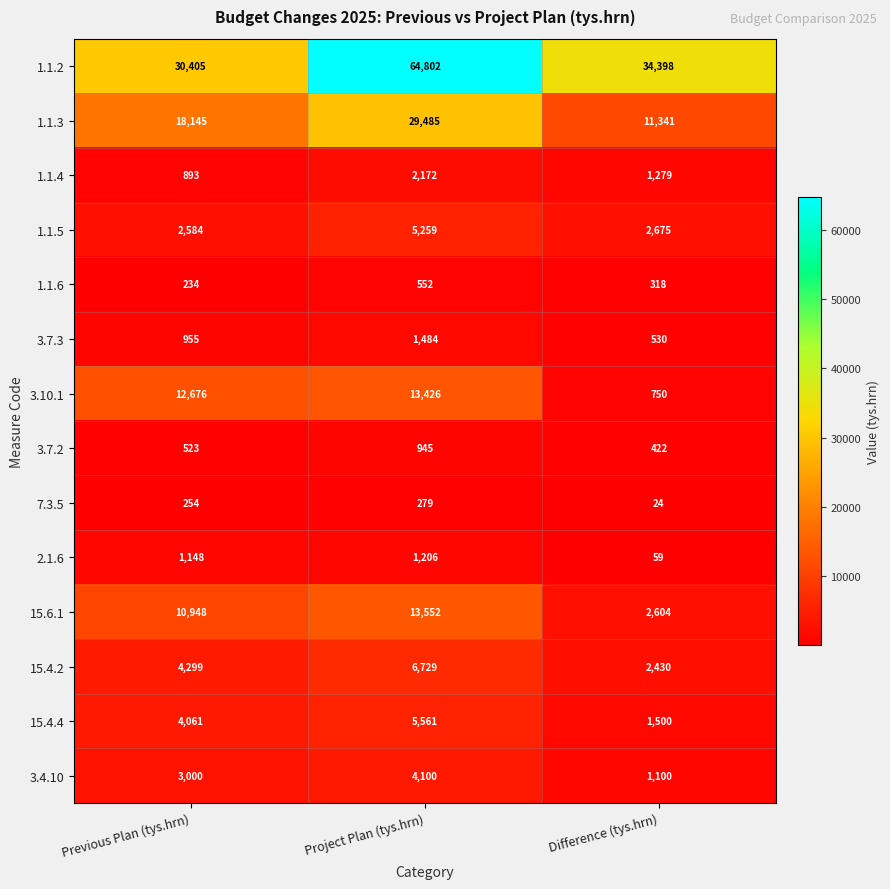

Is it true that 15.4.2 equals 2430 at Difference (tys.hrn)?

True